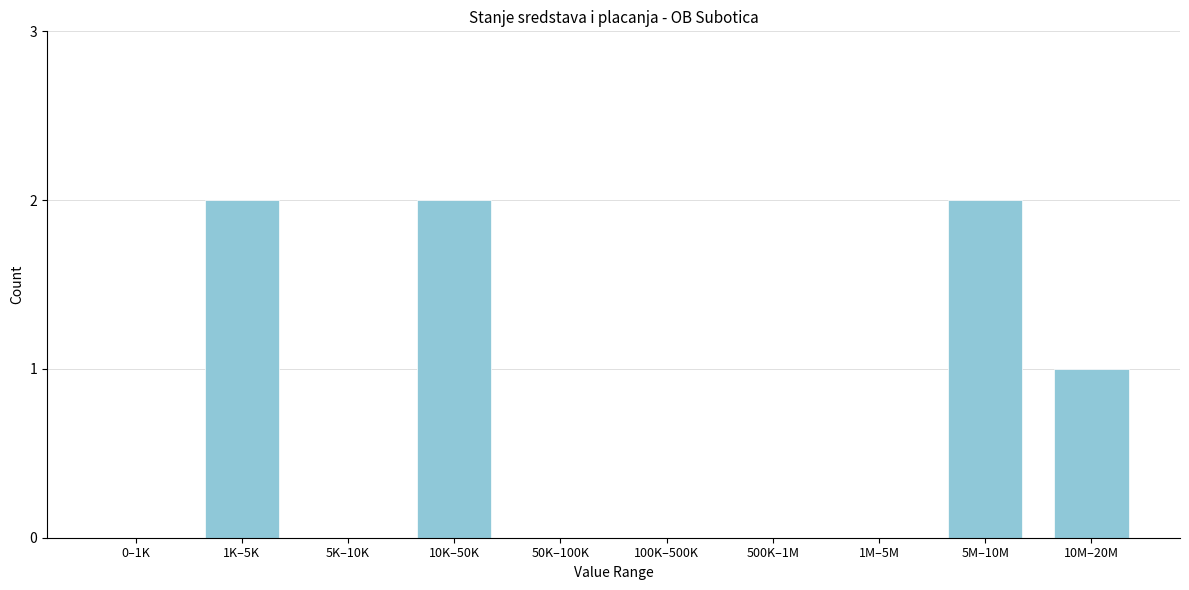

Reading left to right, what are all the values shown in this chart?

0–1K=0	1K–5K=2	5K–10K=0	10K–50K=2	50K–100K=0	100K–500K=0	500K–1M=0	1M–5M=0	5M–10M=2	10M–20M=1